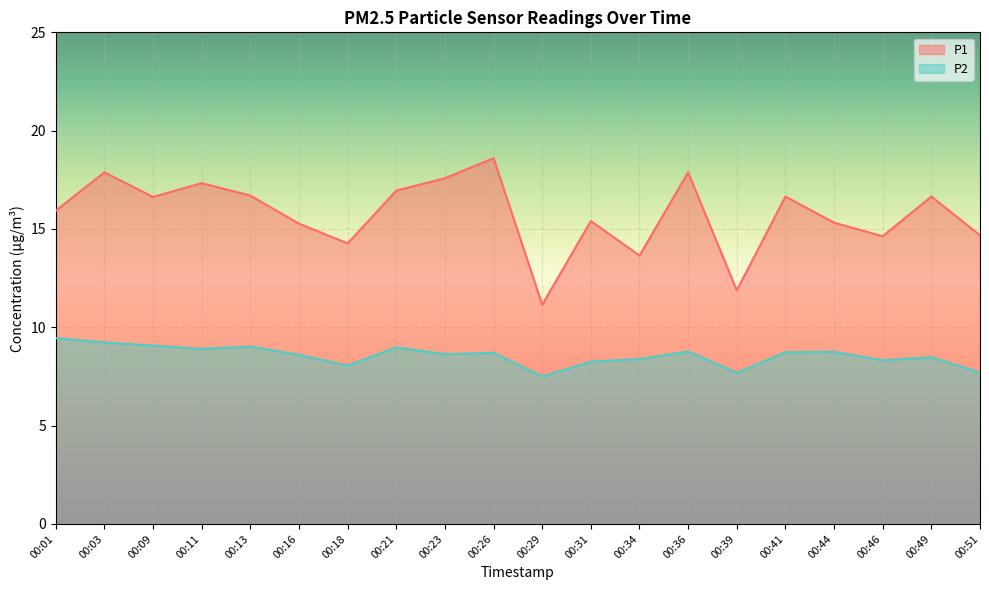

What is the value of the P2 point at the 18th from the left?

8.3